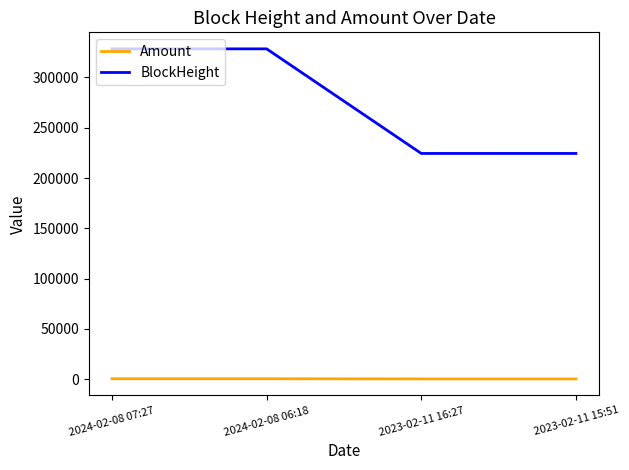

Is this an area chart (filled region under the line)?

No